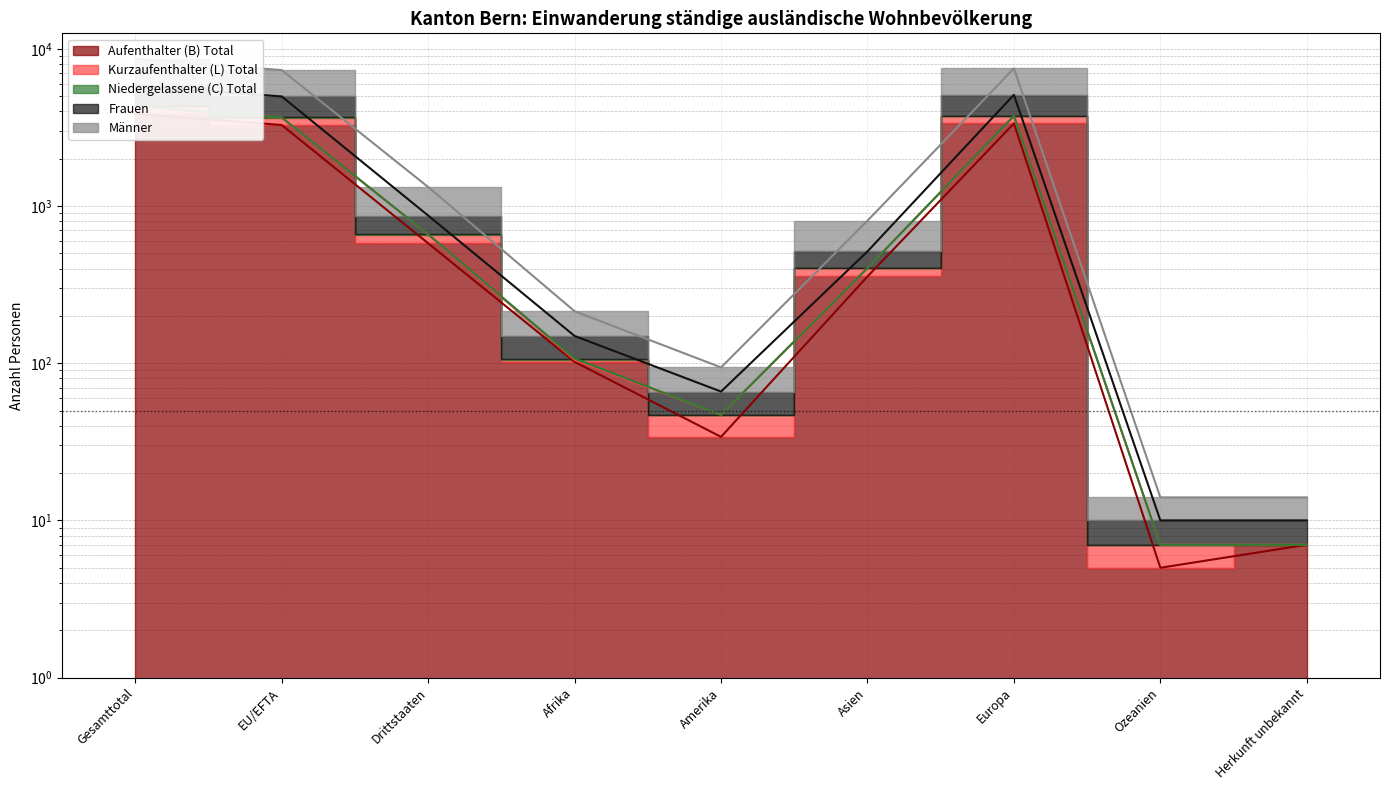

True or false: Kurzaufenthalter (L) Total and Männer cross at least once.

False